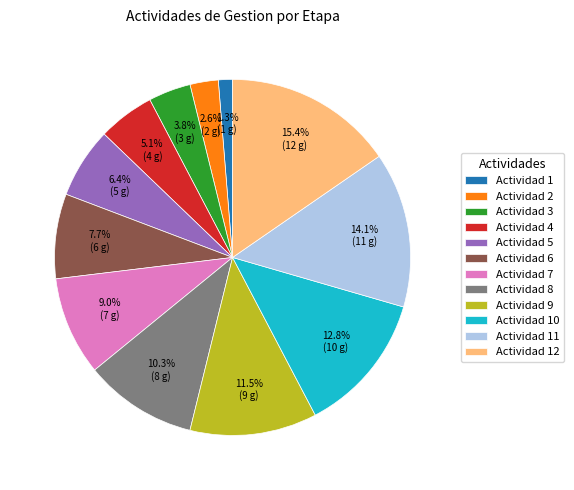

What is the ratio of the value at Actividad 2 to the value at Actividad 4?

0.5